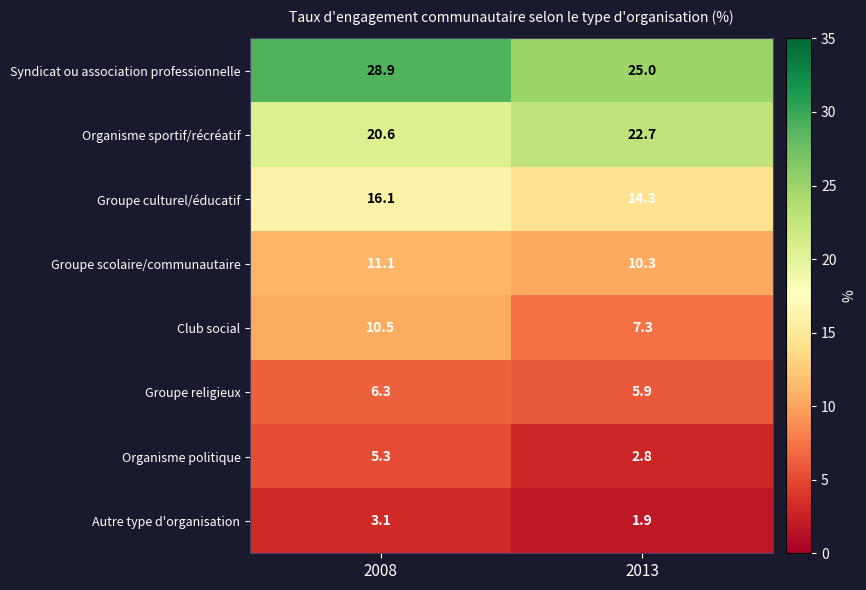

Rank the series by their maximum value, from lowest to highest.

Autre type d'organisation, Organisme politique, Groupe religieux, Club social, Groupe scolaire/communautaire, Groupe culturel/éducatif, Organisme sportif/récréatif, Syndicat ou association professionnelle